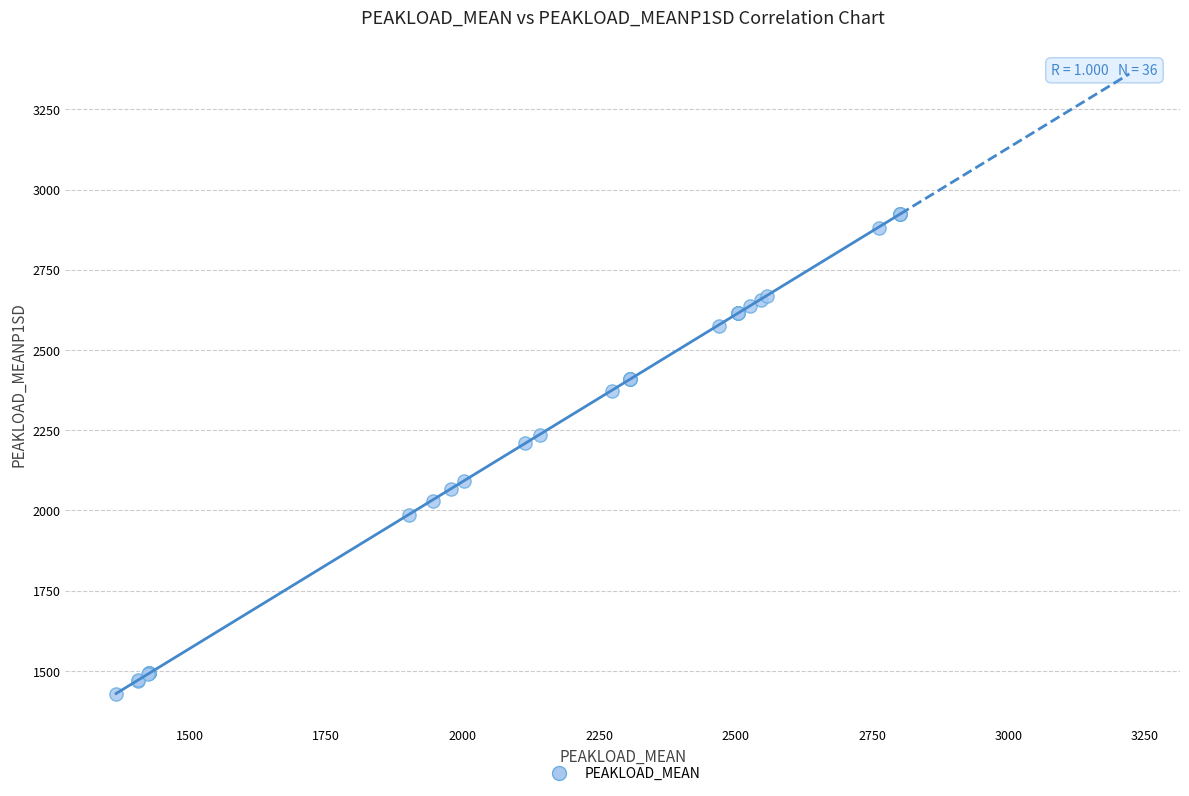

What Y value in the scatter plot is closest to 2176?

2210